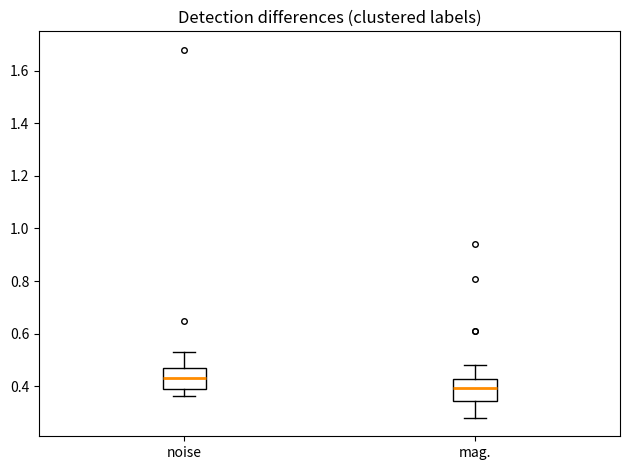

Reading left to right, read every box against the y-axis: the position of its median line, the range the box covers, and the ends of its whiskers. The values are not printed on the chart, so give them approximately, as read against the axis.

noise: median 0.42, box 0.38 to 0.48, whiskers 0.36 to 0.54
mag.: median 0.40, box 0.34 to 0.42, whiskers 0.28 to 0.48